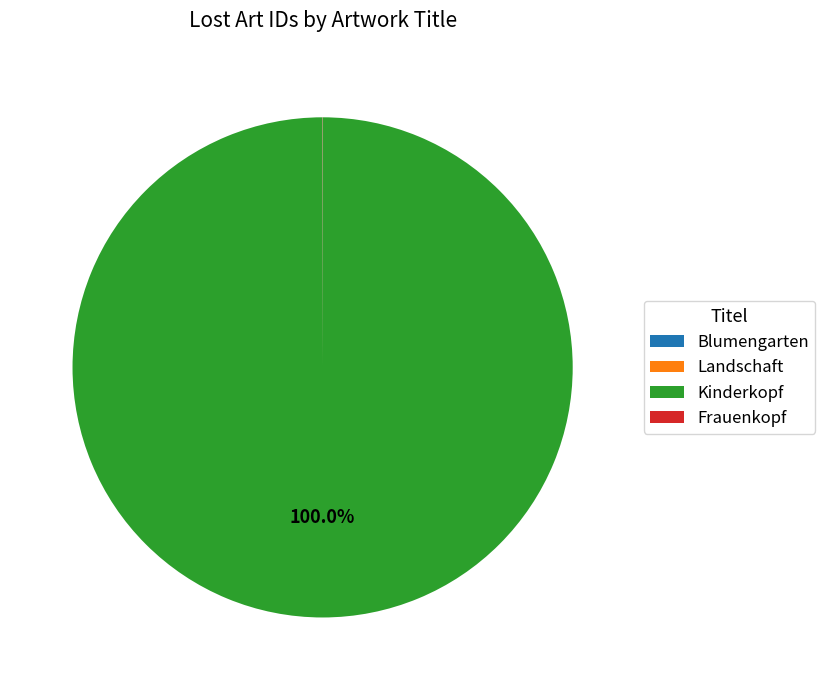

Which category has the biggest portion of the pie?

Kinderkopf